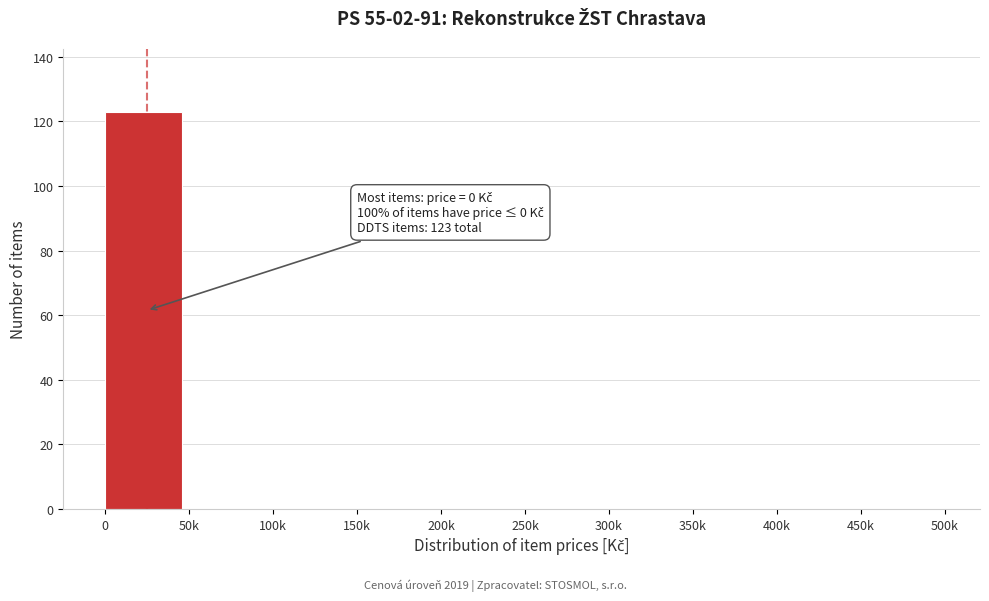

Reading right to left, transcribe all the data shown in this chart.

450k=0	400k=0	350k=0	300k=0	250k=0	200k=0	150k=0	100k=0	50k=0	0=123